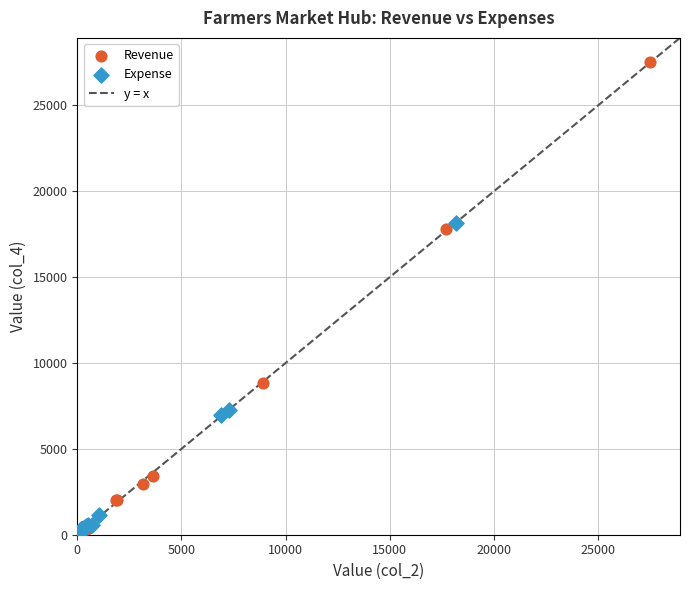

Which series contains the highest Y value?

Revenue